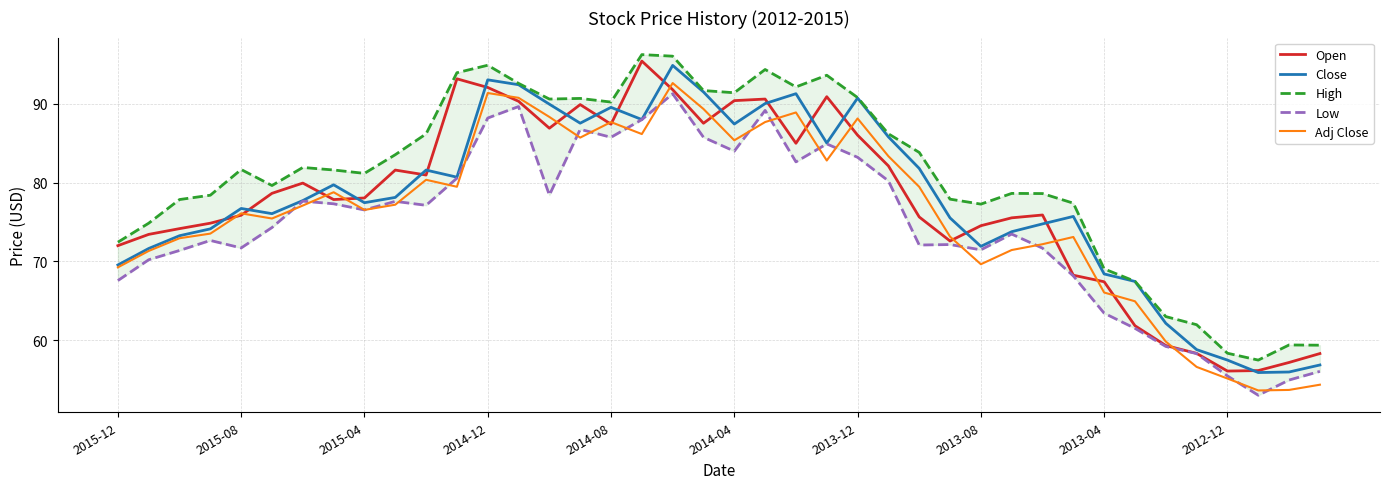

Rank the series at 29 from lowest to highest value.

Adj Close, Low, Close, Open, High